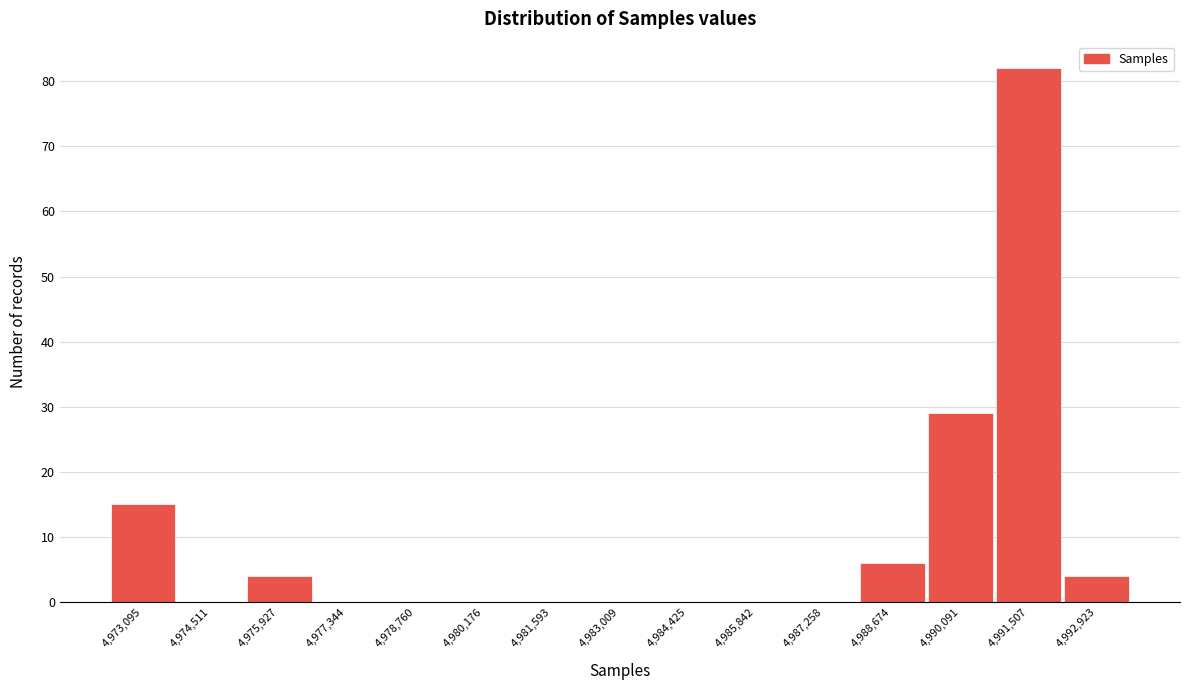

Reading left to right, list every bar in this chart as the range it spans on the x-axis followed by its height. Neither the bar edges nor the heights are printed on the chart, so give them approximately, as read against the axes.

4972400 to 4973800: 15
4973800 to 4975200: 0
4975200 to 4976600: 4
4976600 to 4978000: 0
4978000 to 4979400: 0
4979400 to 4980800: 0
4980800 to 4982400: 0
4982400 to 4983800: 0
4983800 to 4985200: 0
4985200 to 4986600: 0
4986600 to 4988000: 0
4988000 to 4989400: 6
4989400 to 4990800: 29
4990800 to 4992200: 82
4992200 to 4993600: 4